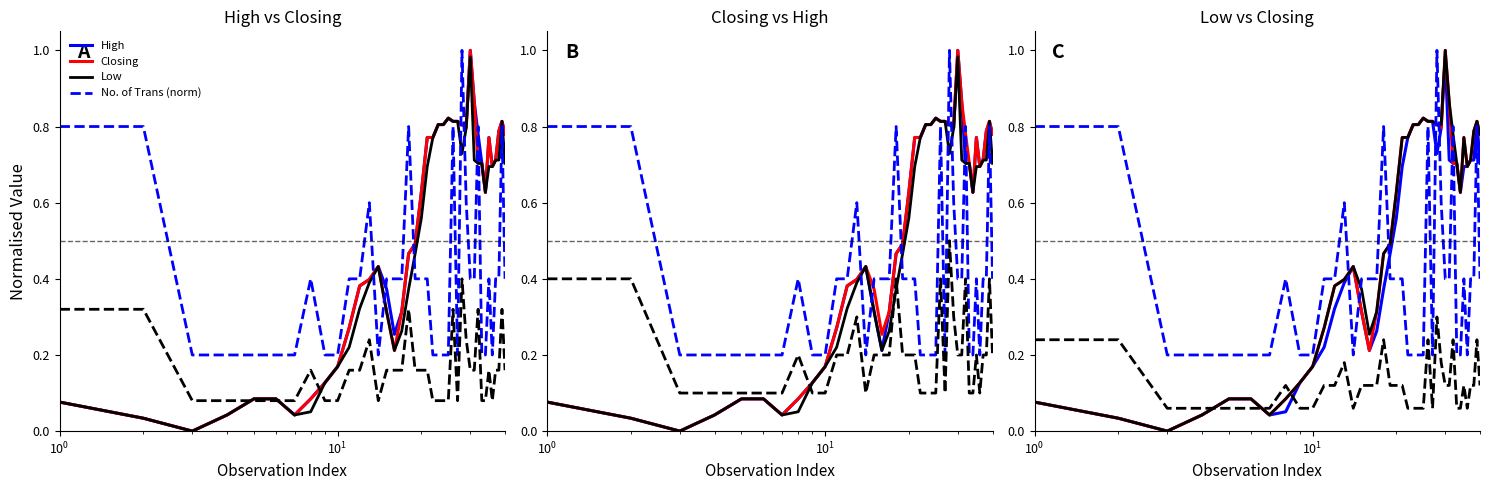

The value of Low at $\mathdefault{10^{0}}$ is 0.0. True or false?

False